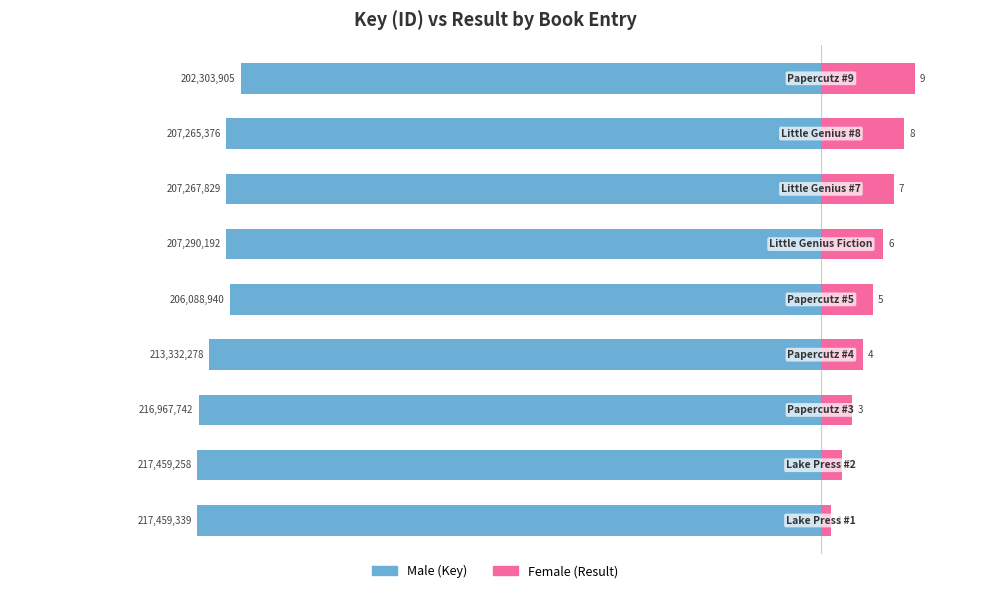

Reading left to right, what are all the values shown in this chart?

Male: 0=-60.0	1=-60.0	2=-59.9	3=-58.9	4=-56.9	5=-57.2	6=-57.2	7=-57.2	8=-55.8
Female: 0=1.0	1=2.0	2=3.0	3=4.0	4=5.0	5=6.0	6=7.0	7=8.0	8=9.0